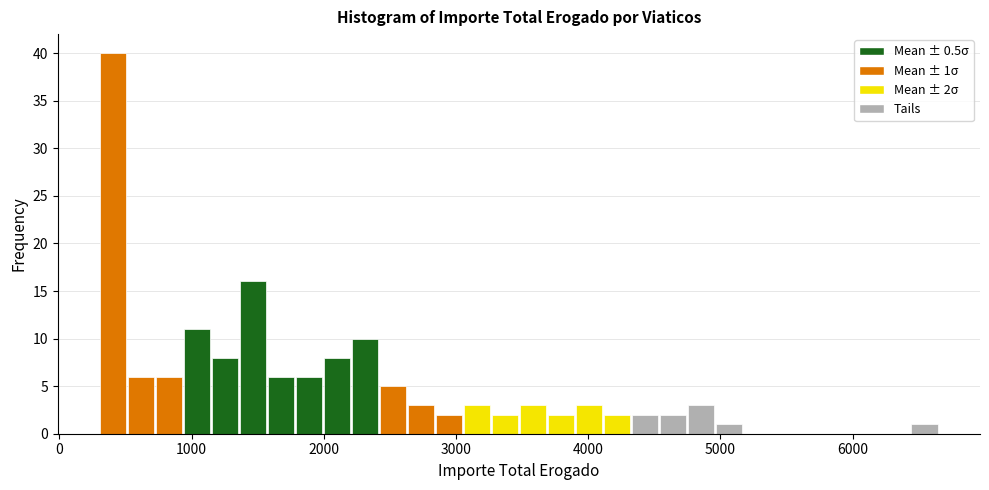

Read against the x-axis, roughly where is the centre of the tallest bar?

400